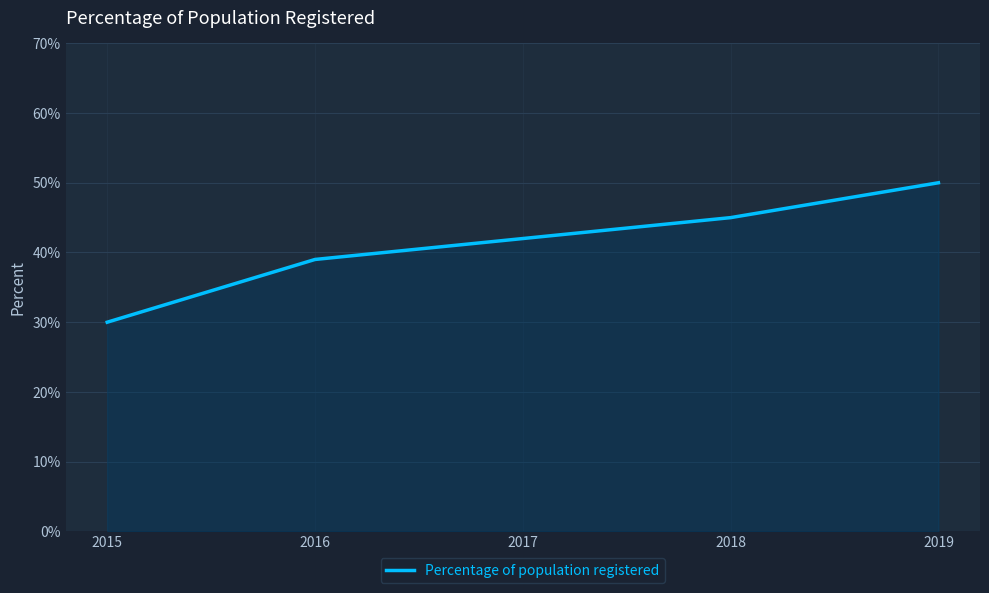

What is the minimum value shown in the chart?

30